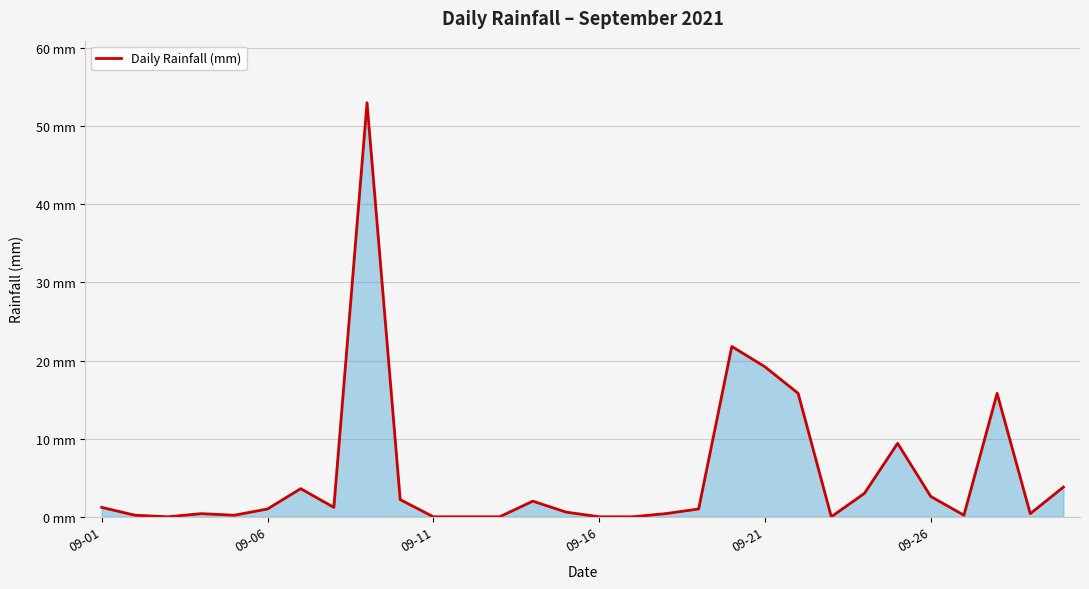

Does the chart have visible grid lines?

Yes